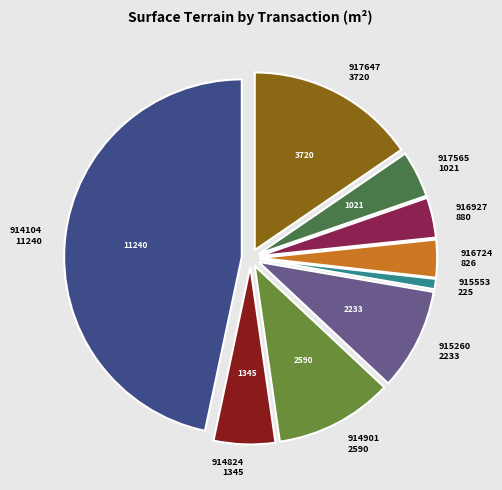

Is there a majority slice in this chart?

No